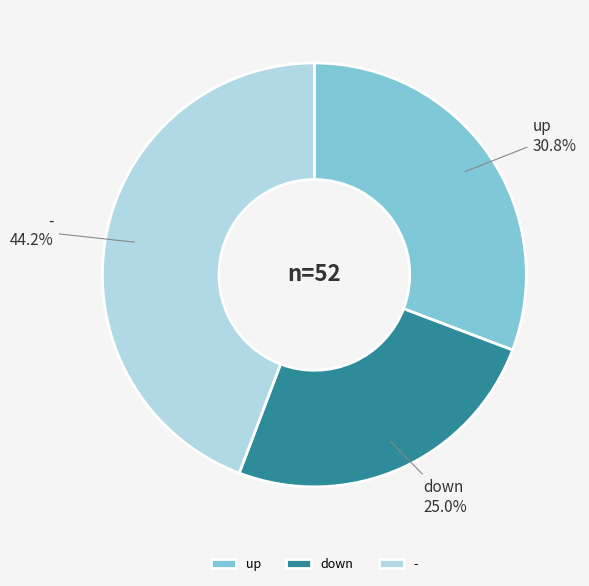

Is there any slice that represents more than half of the pie?

No